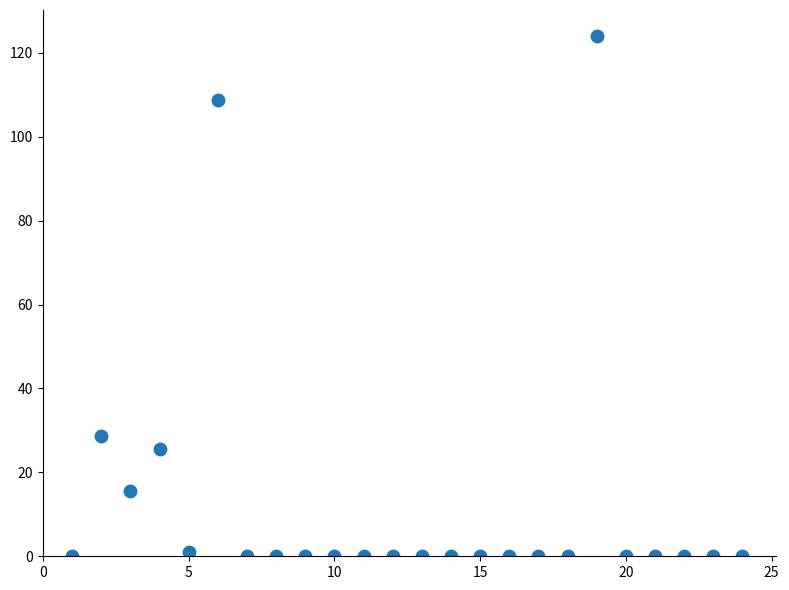

What is the range of Y values (max minus min)?

124.0